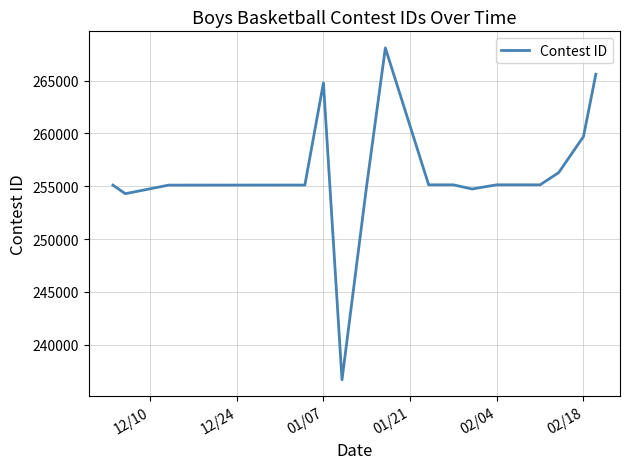

How many lines are shown in the chart?

1